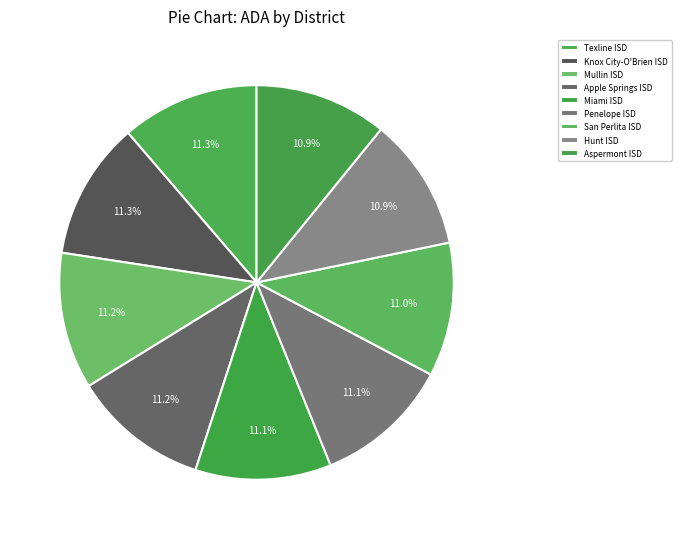

Does any single category account for the majority?

No